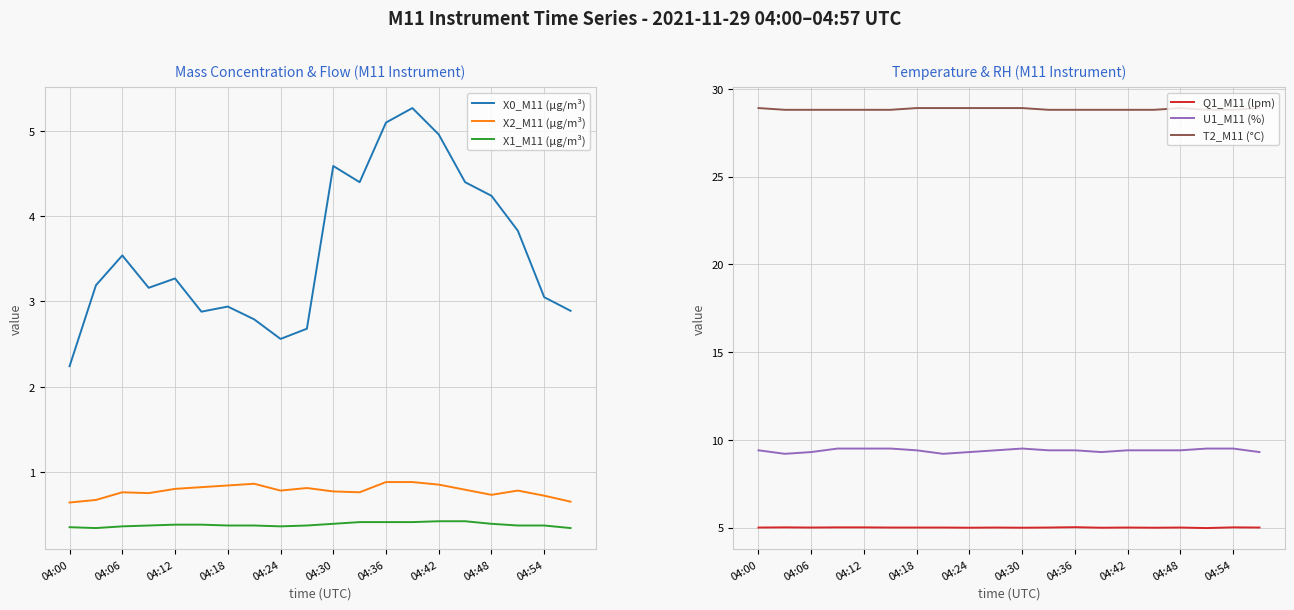

How many data points does each series have?

20